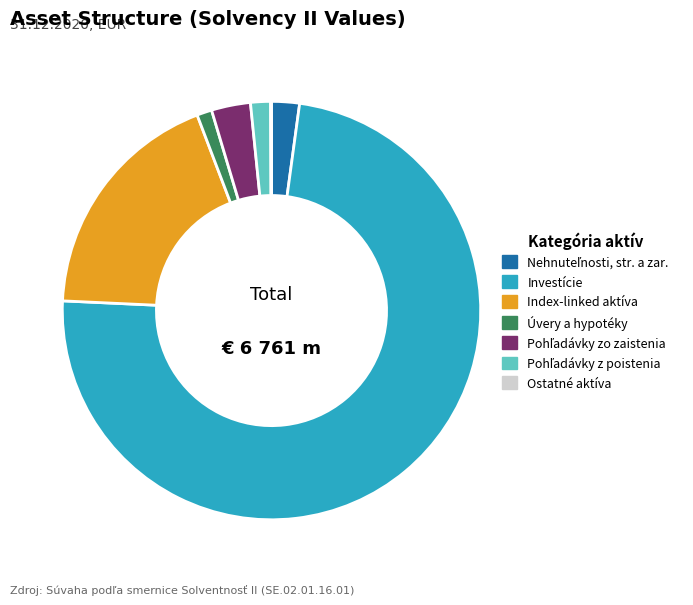

The Index-linked aktíva slice represents 18% of the pie. True or false?

True